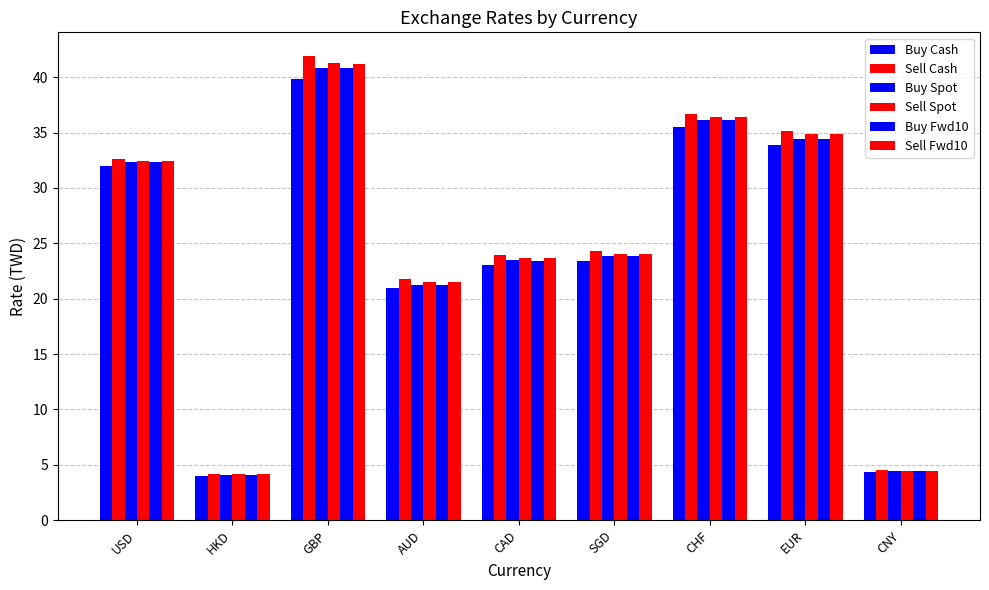

Are the bars grouped side by side (vs. stacked)?

Yes